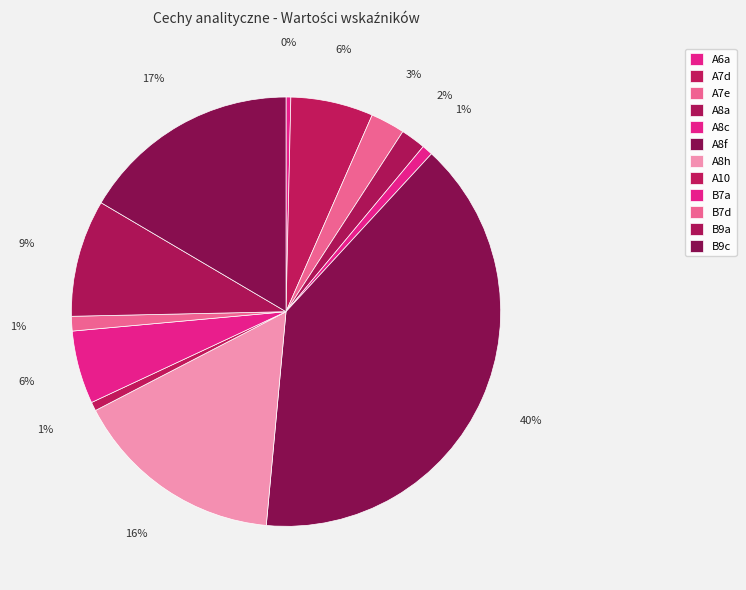

Which slice is the largest?

A8f